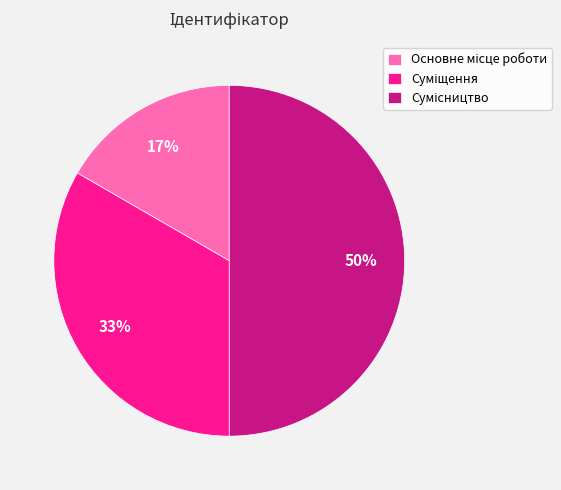

To the nearest percent, what is the average slice percentage?

33%